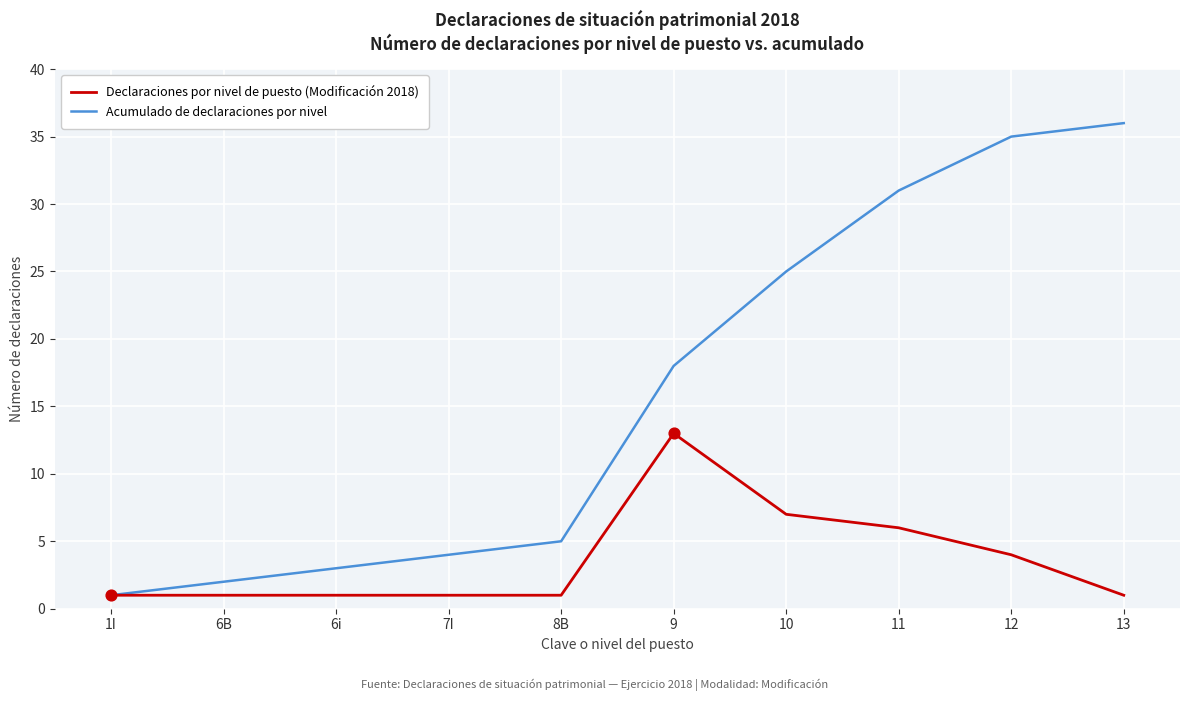

Which series has the widest spread of values?

Acumulado de declaraciones por nivel